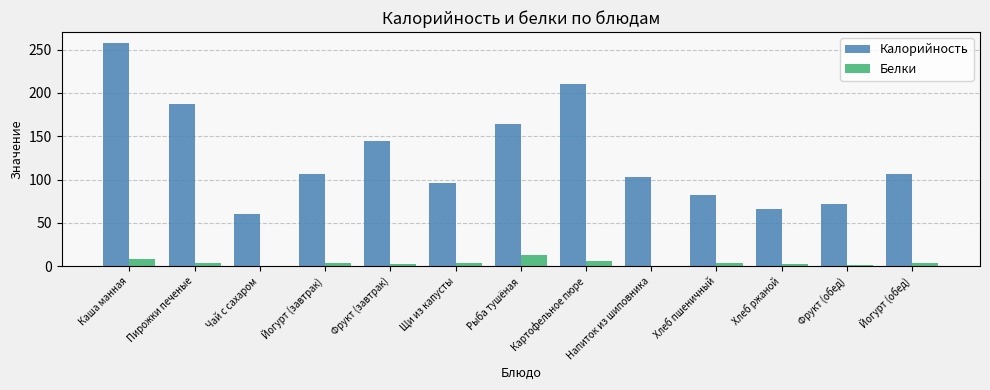

Which label corresponds to the largest value in the chart?

Каша манная